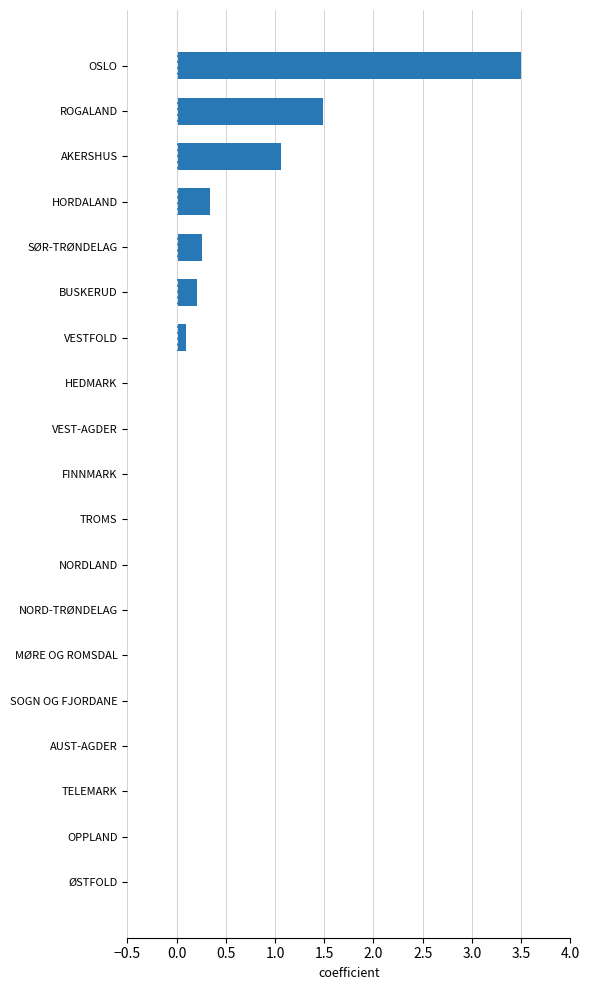

Where is the data nearest to the value 1?

AKERSHUS